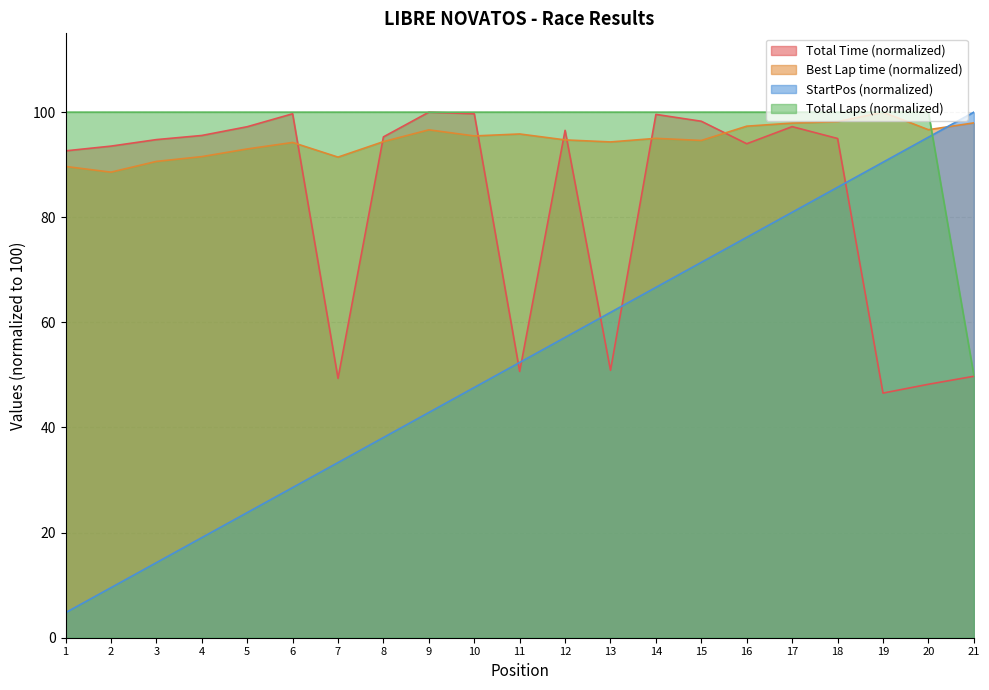

What is the approximate value of Total Time at 10?

99.7